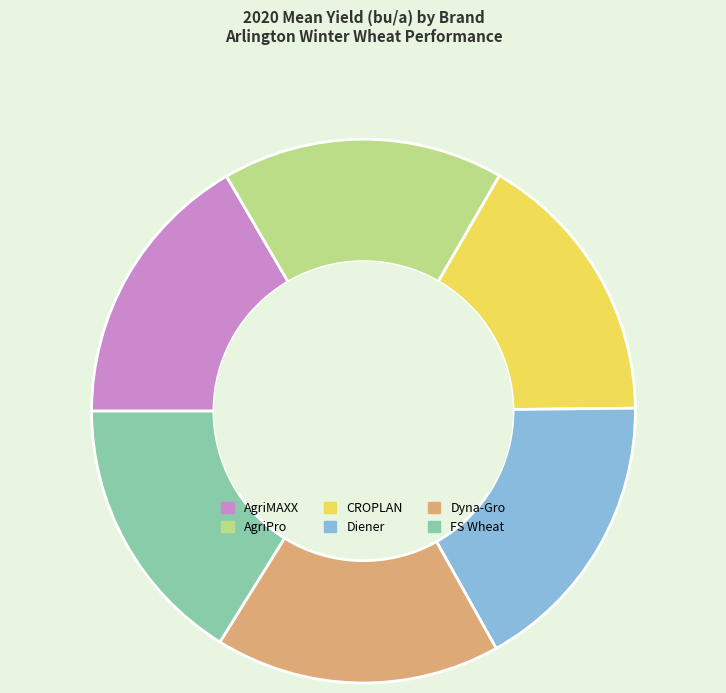

Is the sum of Diener and FS Wheat greater than half?

No